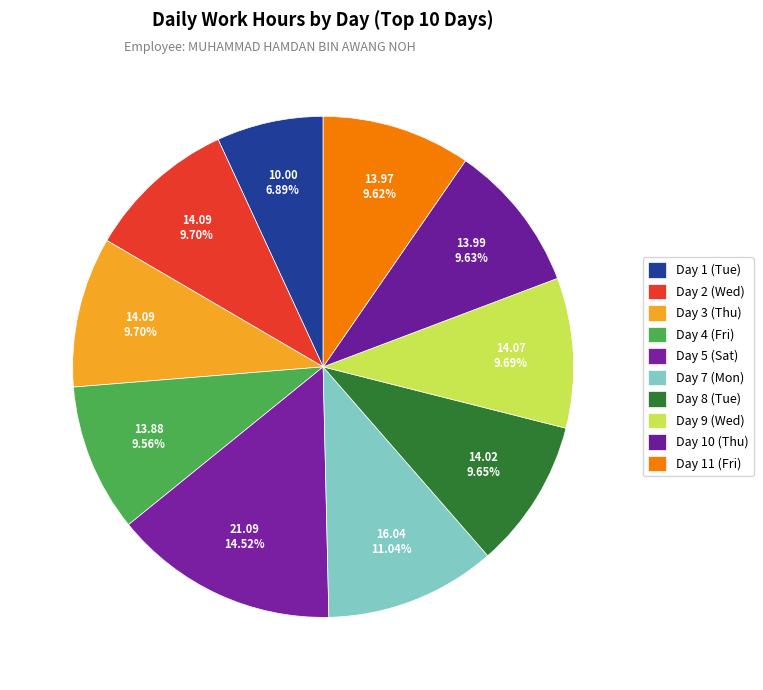

Count the number of slices in the pie.

10